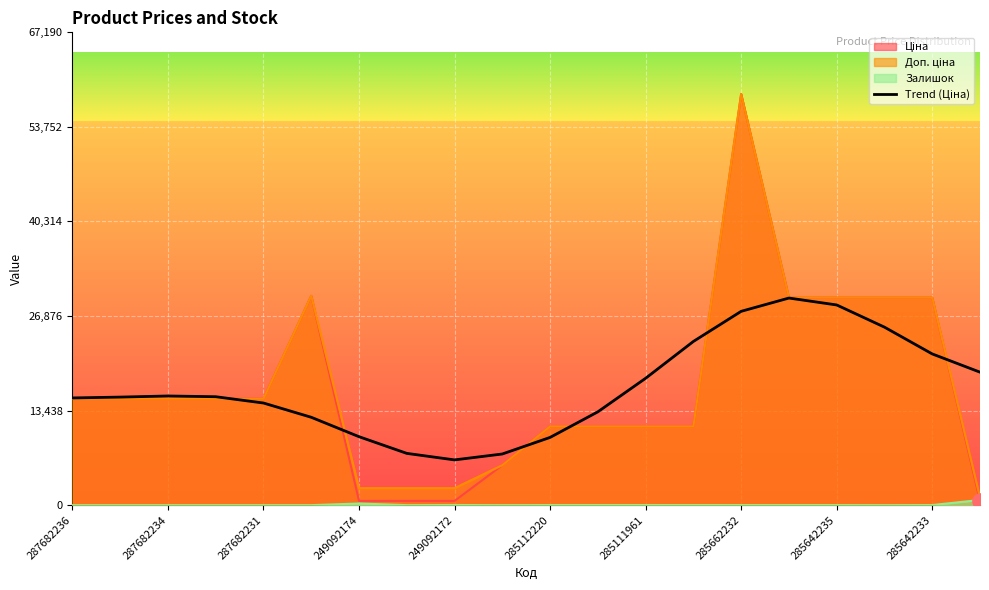

At which category is the sum across all series the highest?

285662232